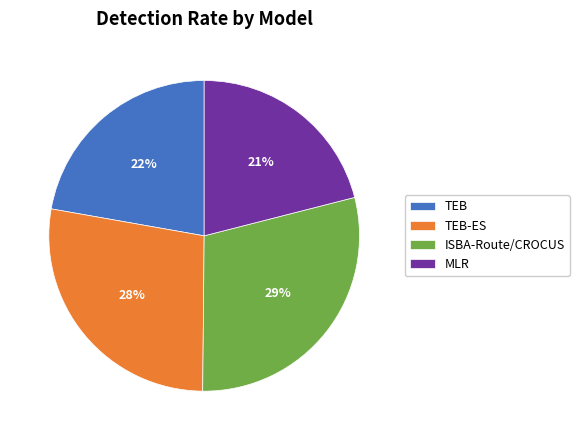

Which category has the smallest portion of the pie?

MLR